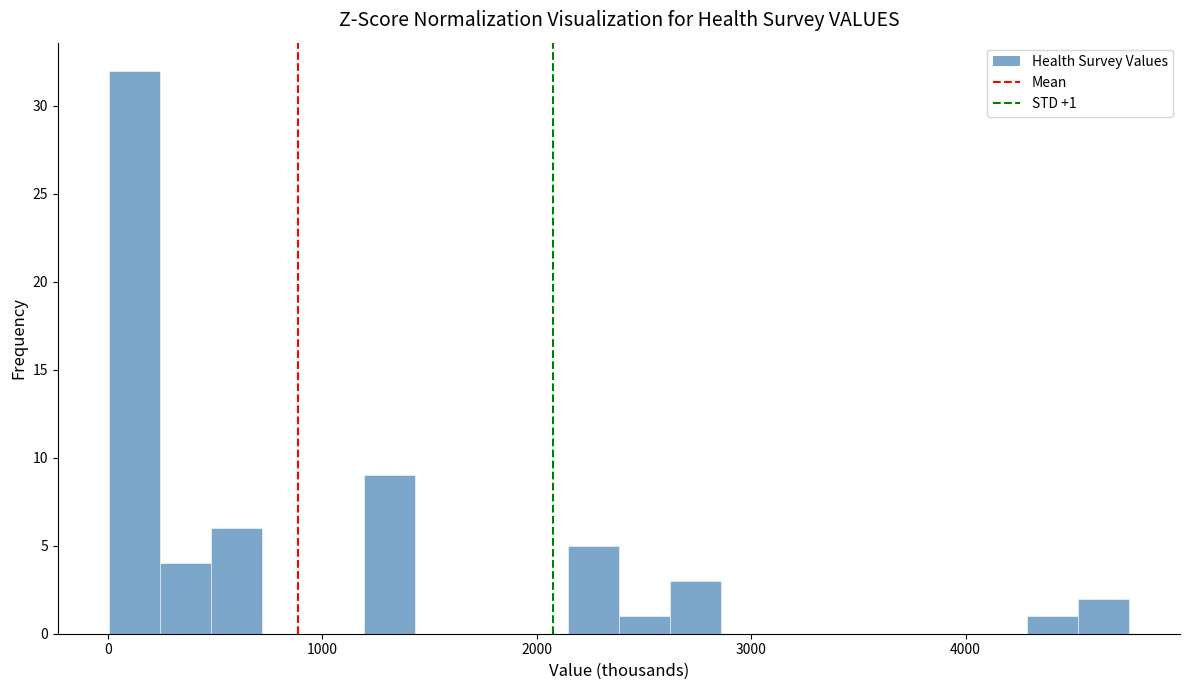

Read against the x-axis, roughly where is the centre of the tallest bar?

100